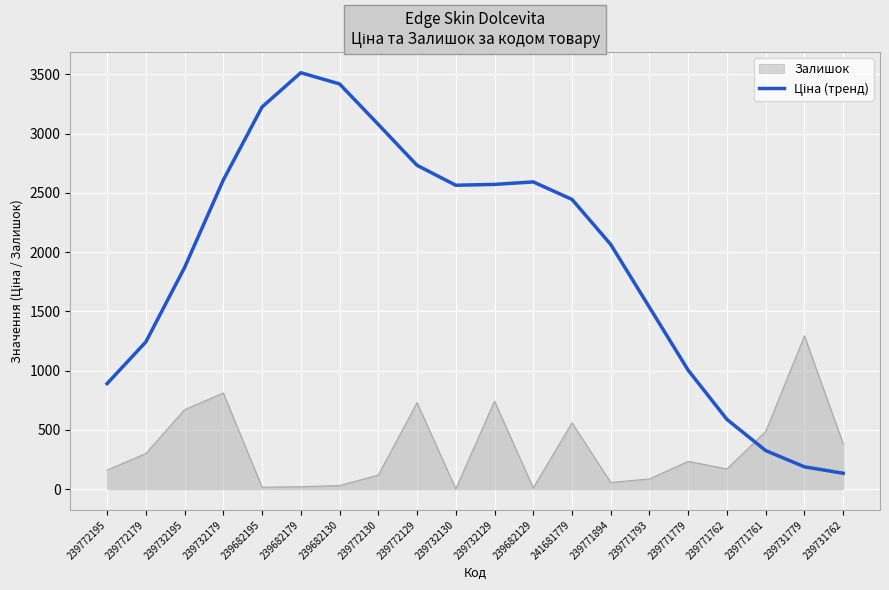

The value of Залишок at 239732179 is 811.0. True or false?

True